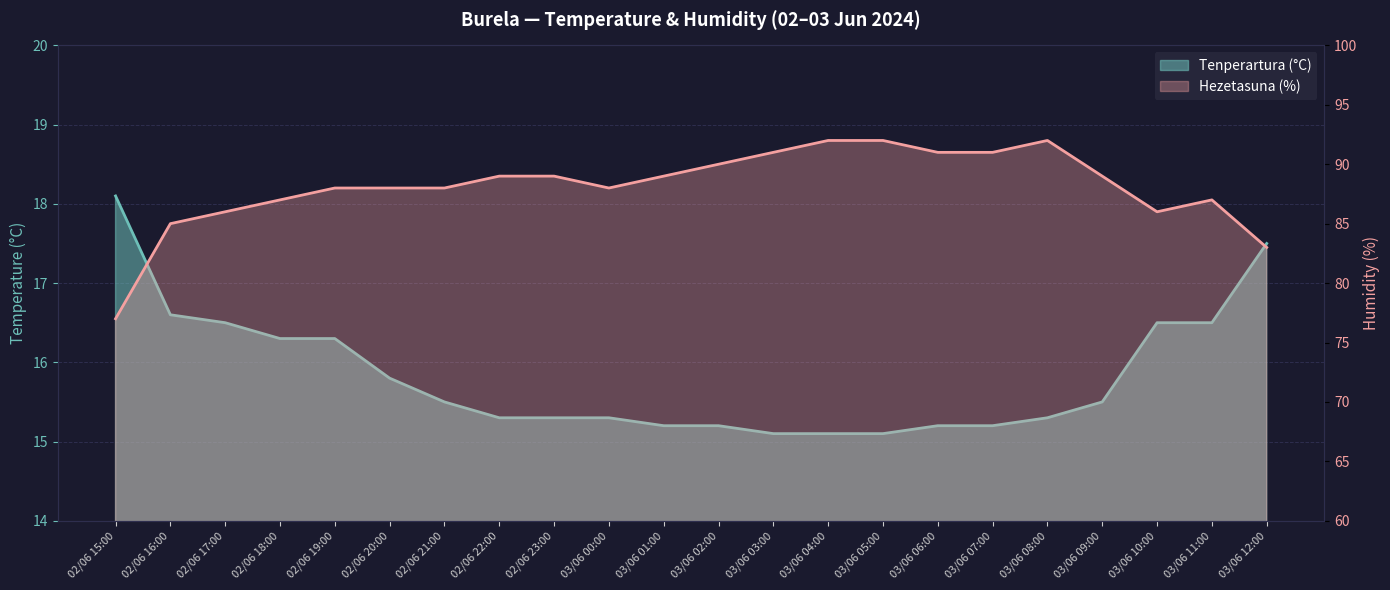

What are all the series names shown in the legend?

Tenperartura (°C), Hezetasuna (%)